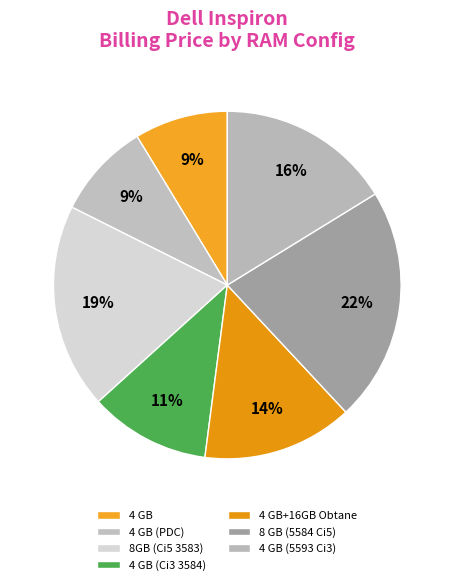

Do 4 GB (Ci3 3584) and 4 GB together represent more than half of the pie?

No